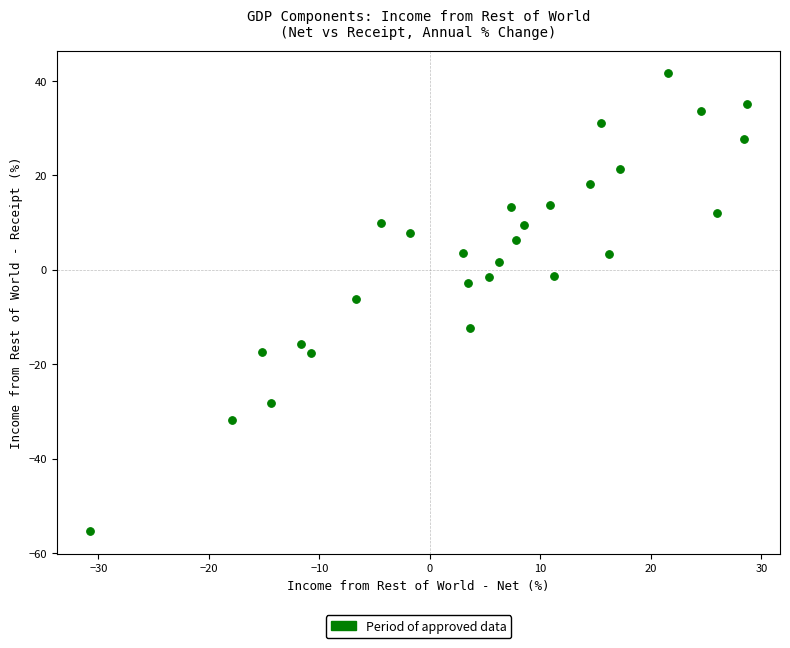

What is the range of X values (max minus min)?

59.5